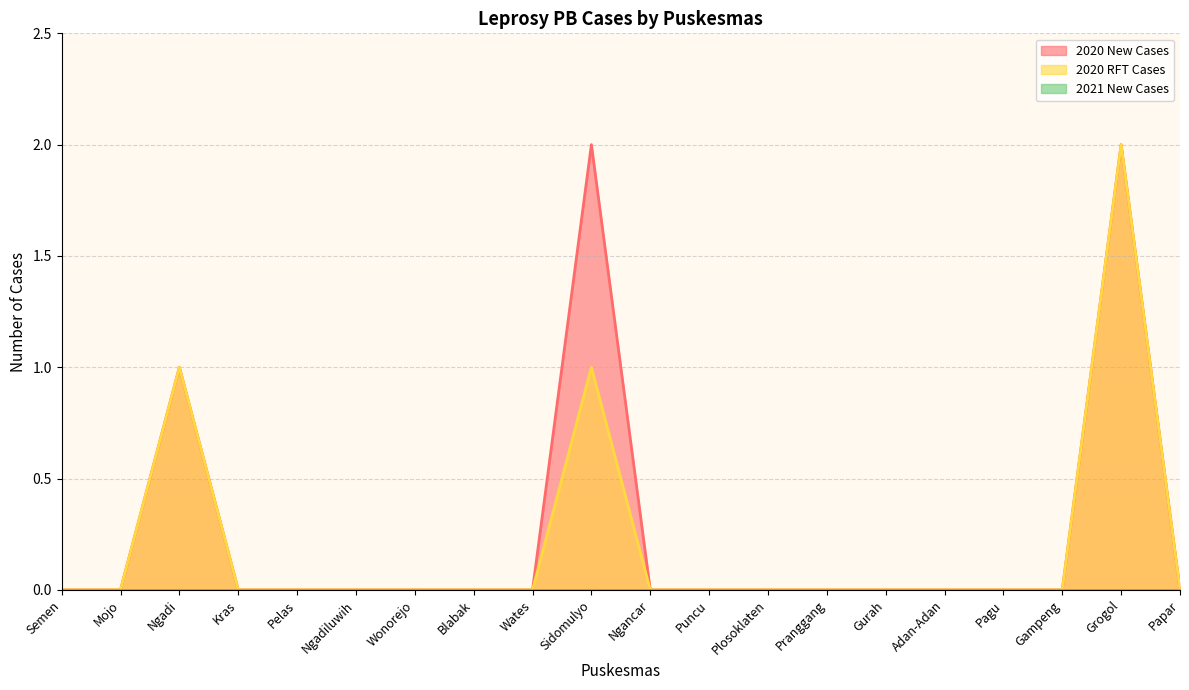

True or false: 2020 RFT Cases has a value of 0 at Ngadiluwih.

True